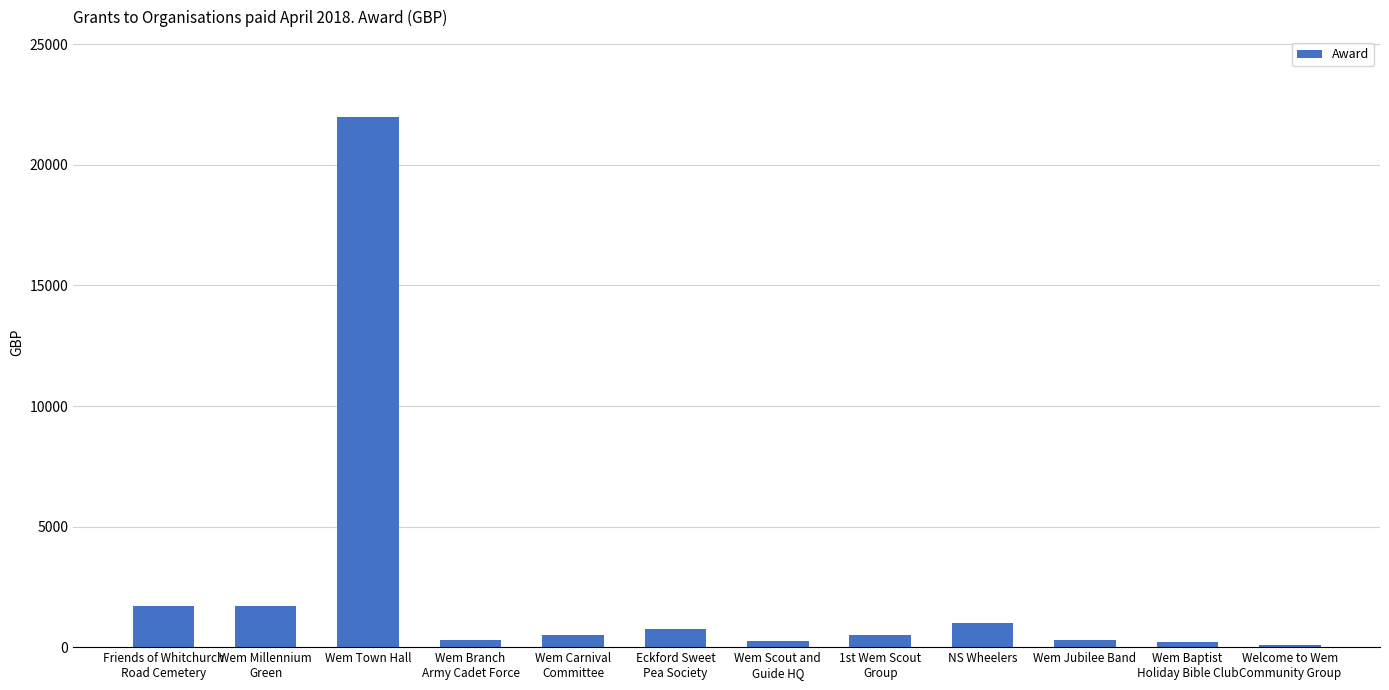

Which has a higher value, Wem Branch
Army Cadet Force or Wem Town Hall?

Wem Town Hall